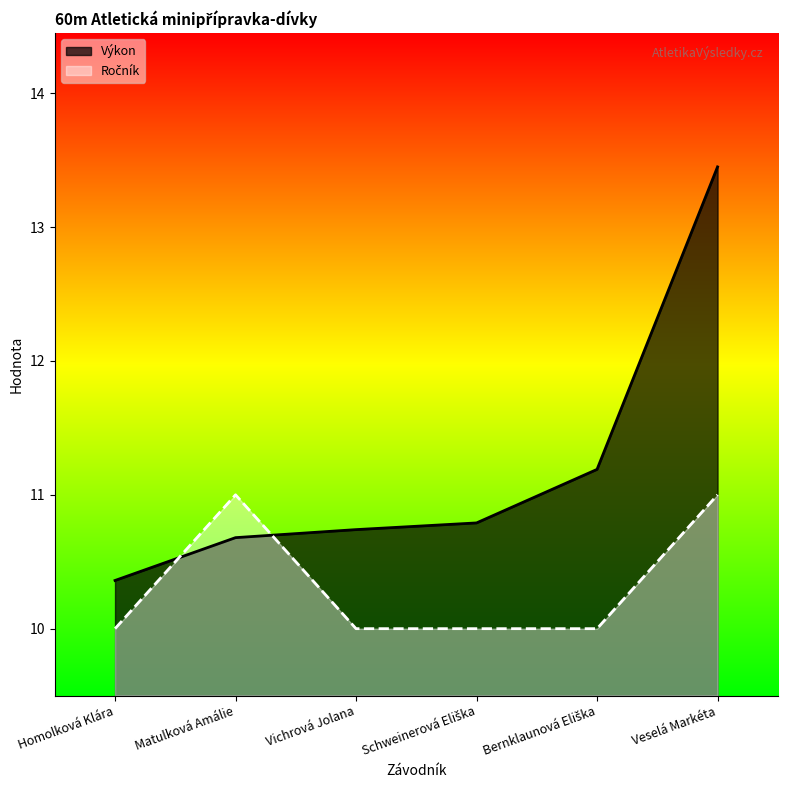

What are all the series names shown in the legend?

Výkon, Ročník